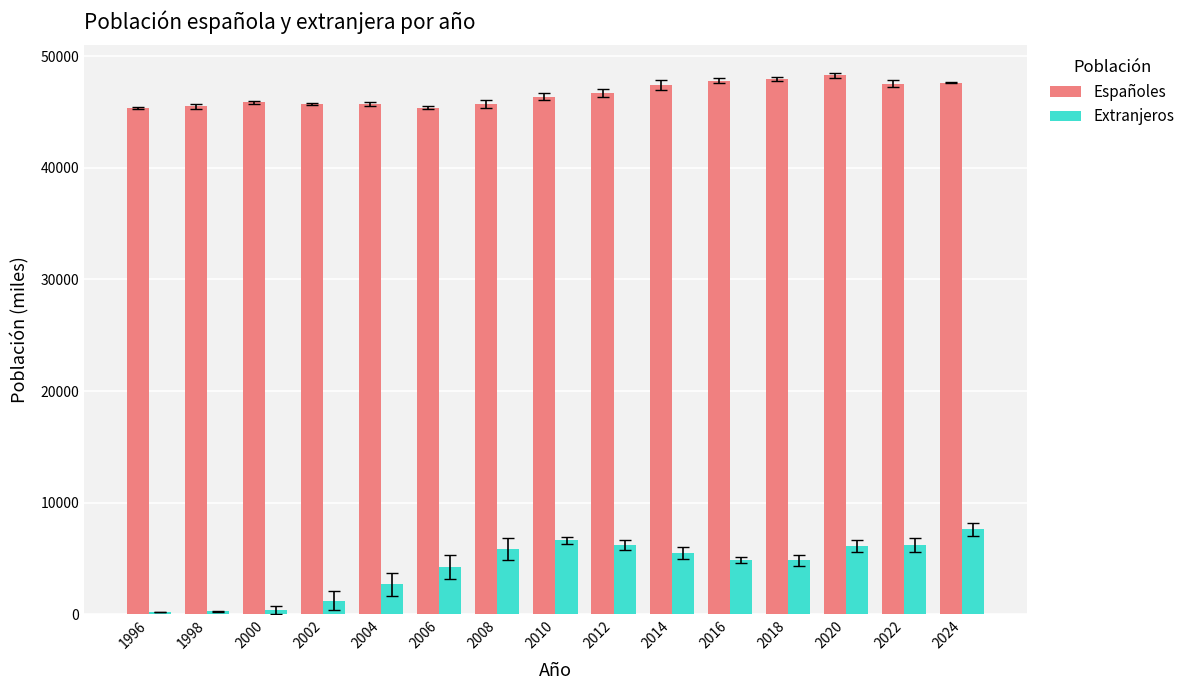

Is it true that Extranjeros equals 7606 at 2024?

True